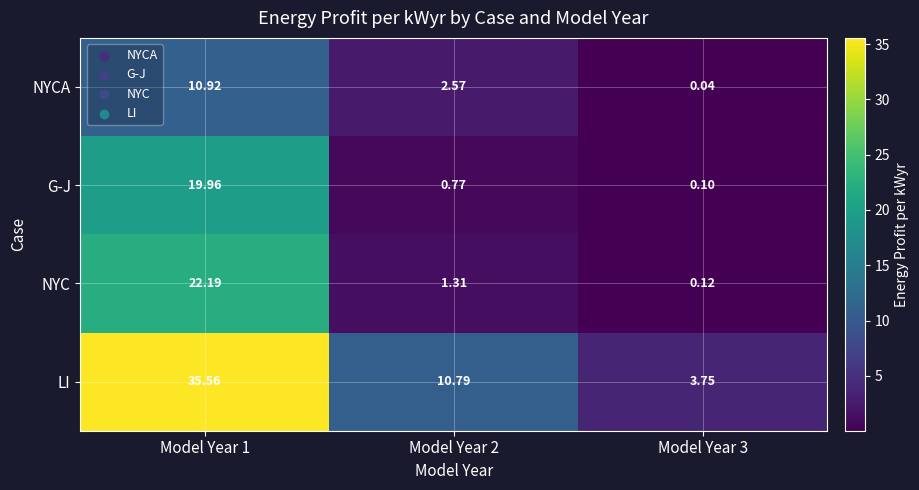

Count the number of data series in this chart.

4